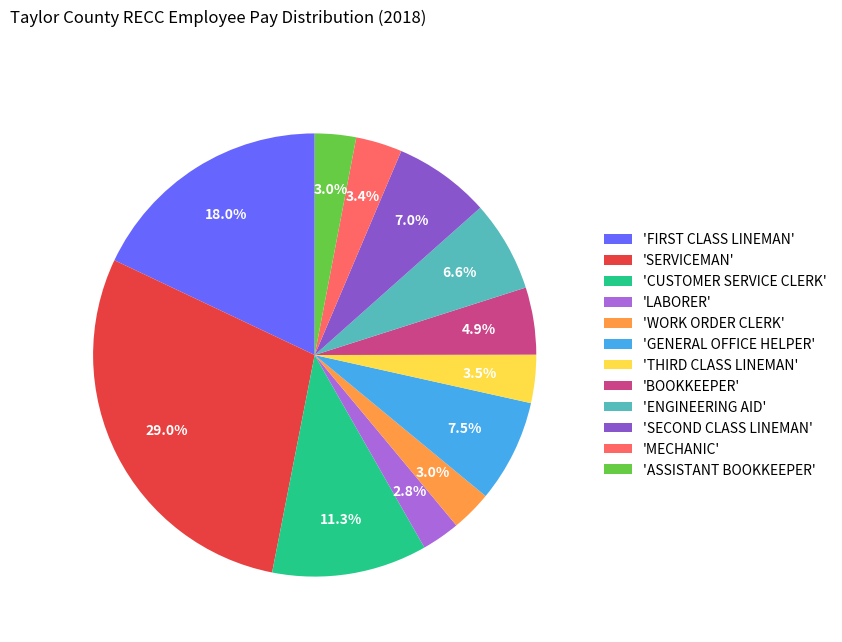

What is the largest slice in the pie chart?

'SERVICEMAN'